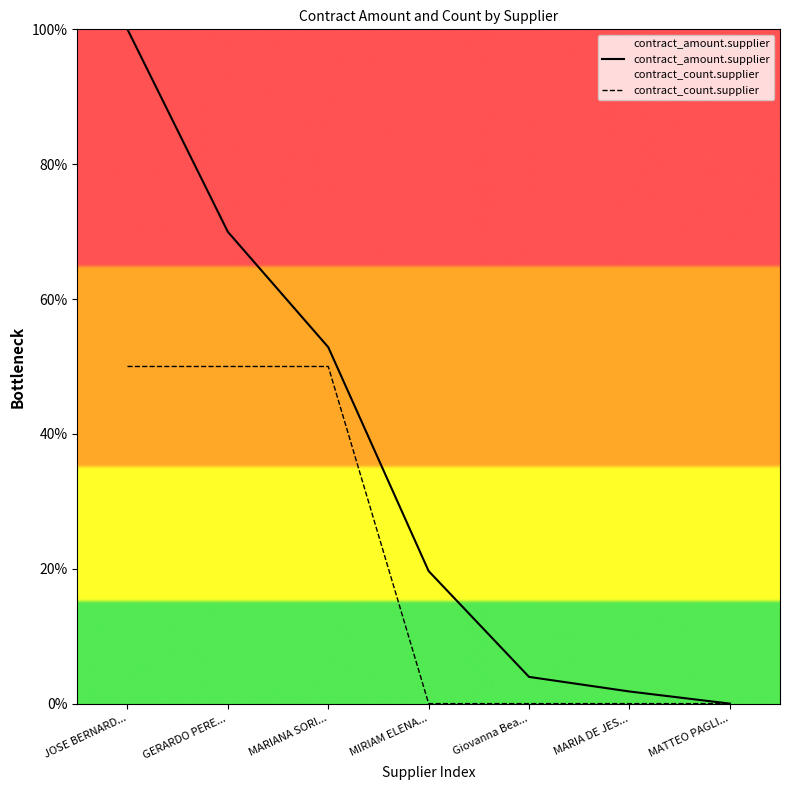

How many lines are shown in the chart?

2